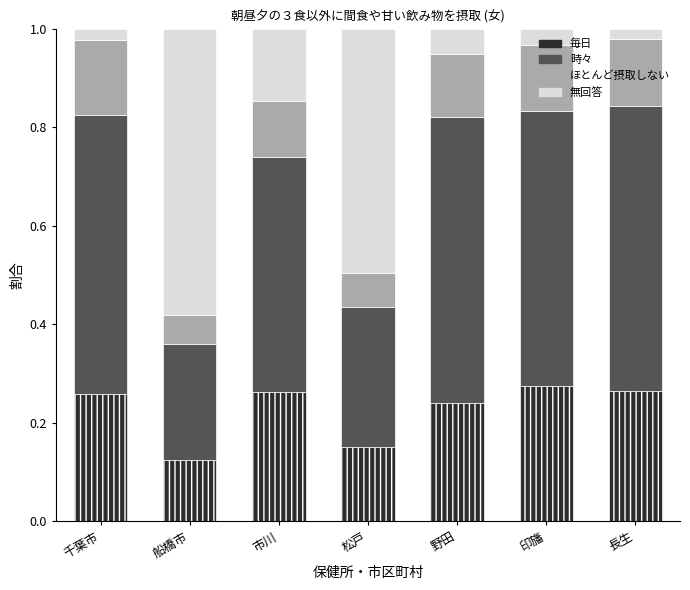

What are all the series names shown in the legend?

毎日, 時々, ほとんど摂取しない, 無回答